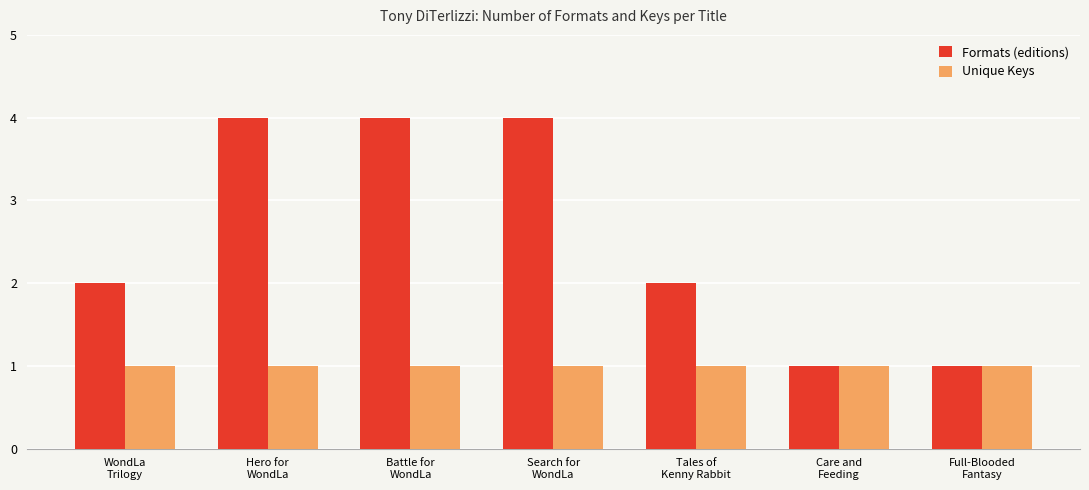

Which series has the largest range (max minus min)?

Formats (editions)